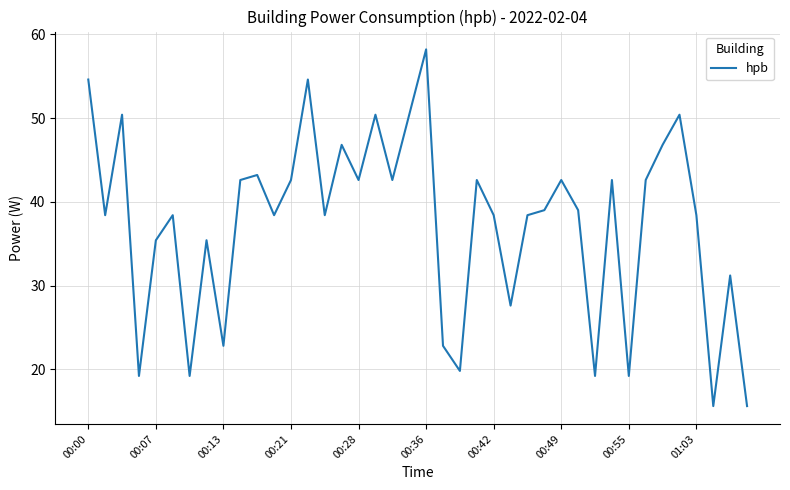

What is the minimum value shown in the chart?

15.6